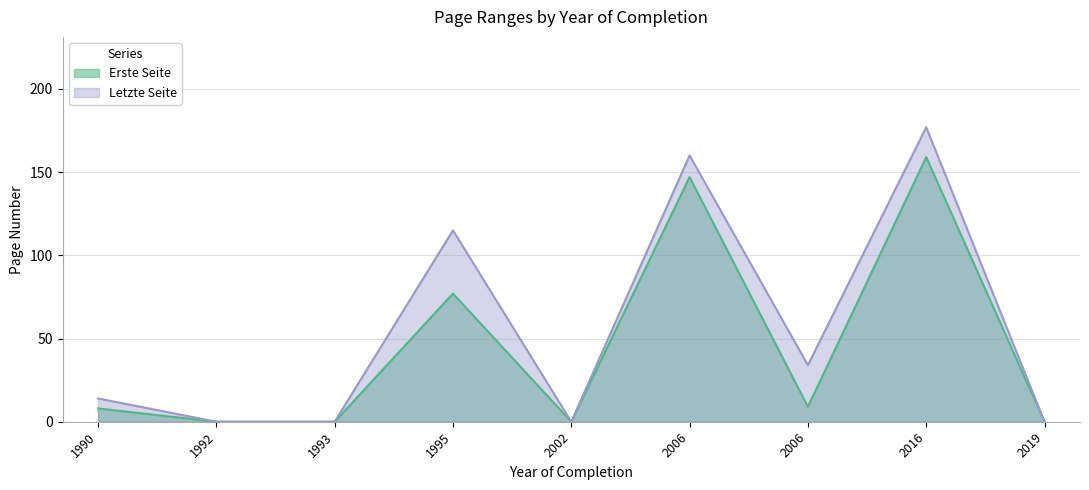

Does the chart have visible grid lines?

Yes